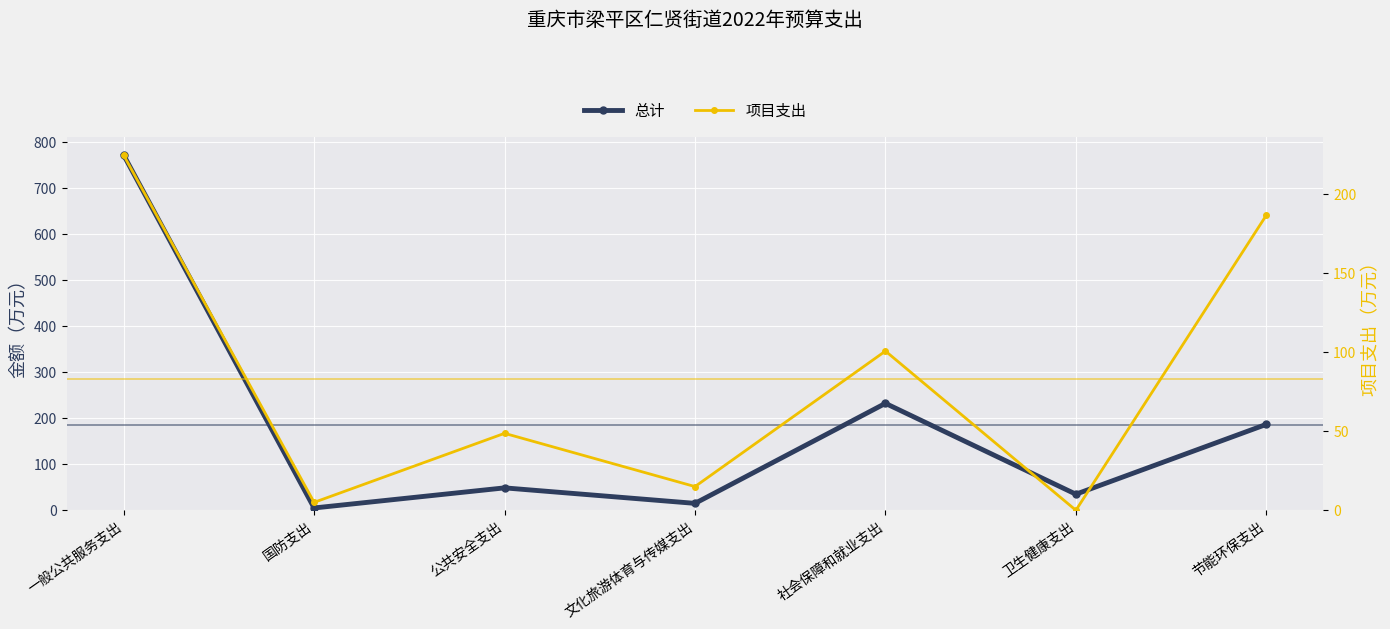

Is this an area chart (filled region under the line)?

No